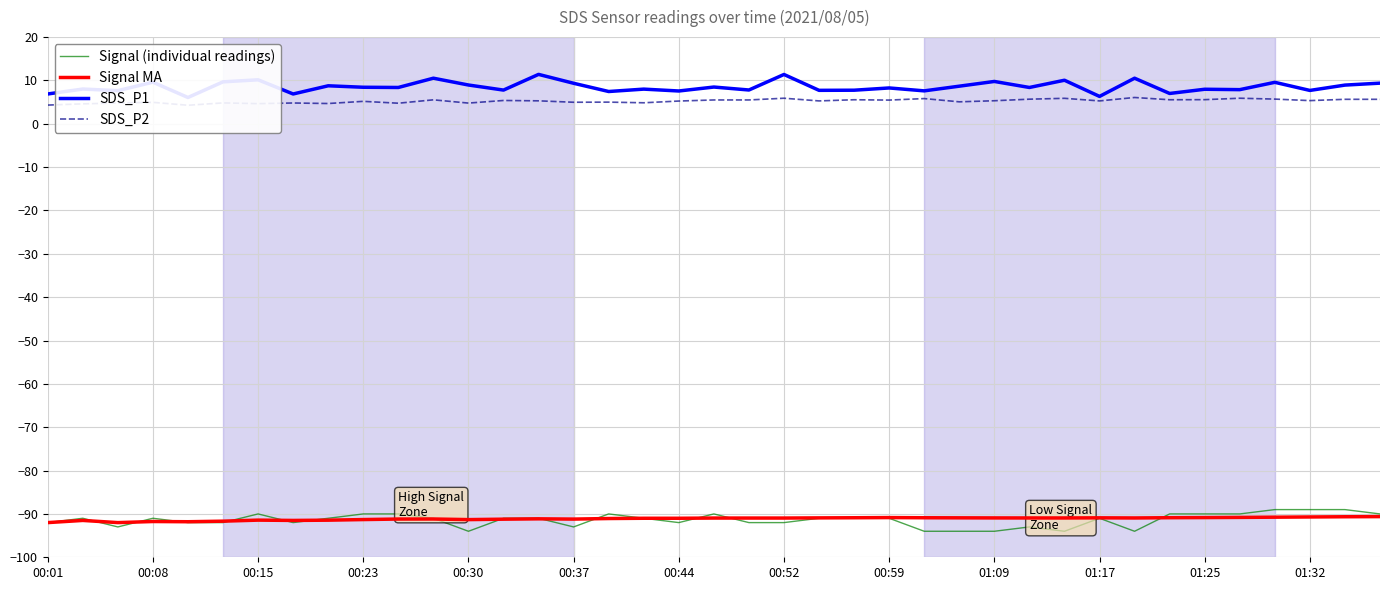

What value does the Signal MA series have at 00:44?

-91.0